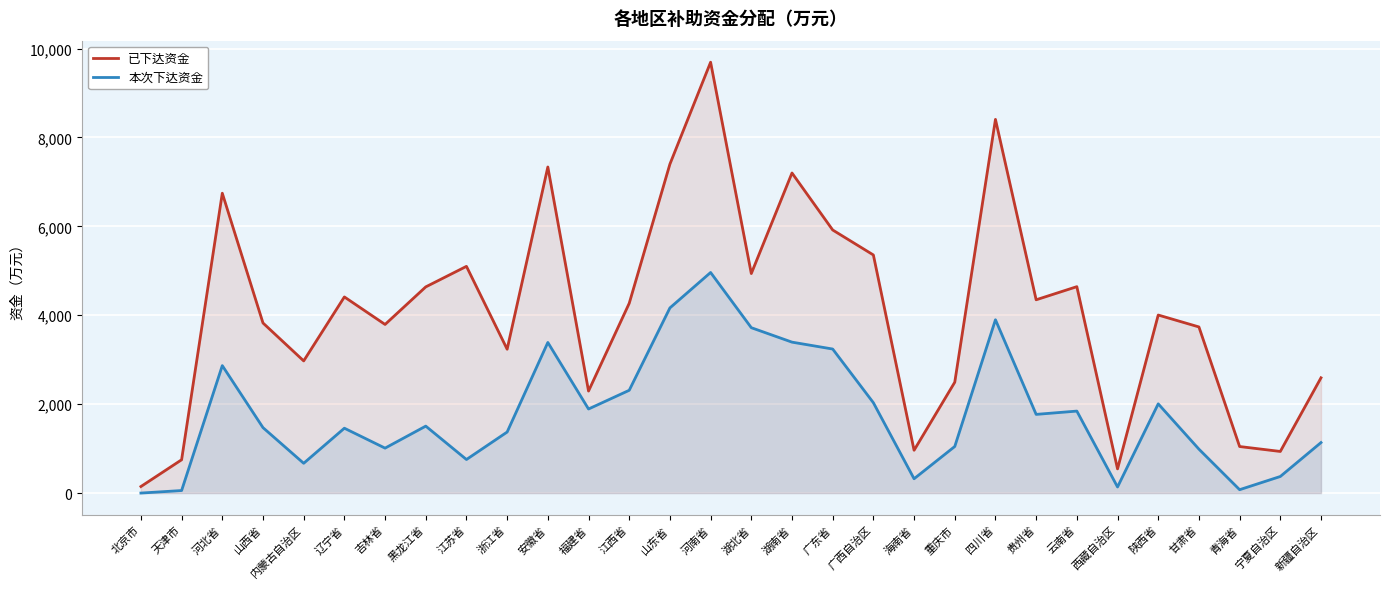

Between 甘肃省 and 内蒙古自治区, which is larger?

甘肃省